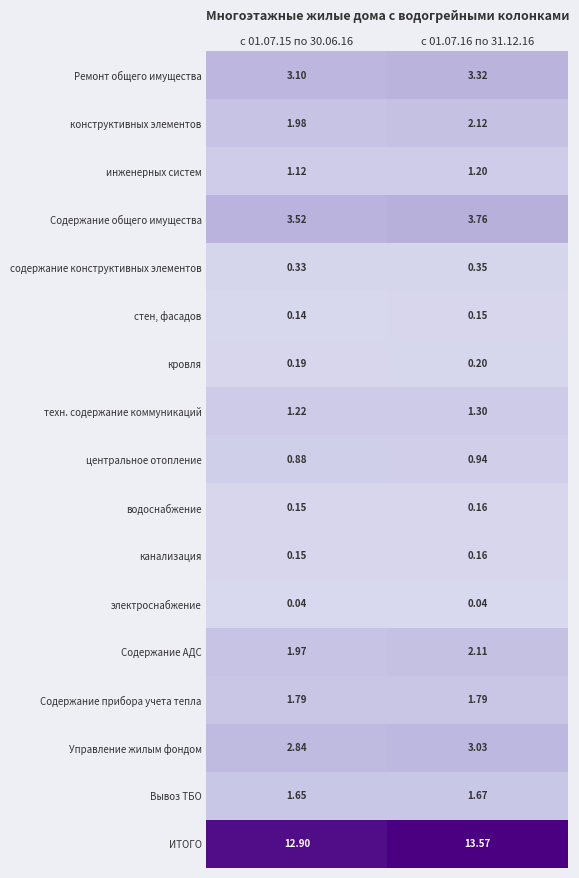

Is the value of Содержание прибора учета тепла at с 01.07.16 по 31.12.16 greater than the value of кровля at с 01.07.16 по 31.12.16?

Yes